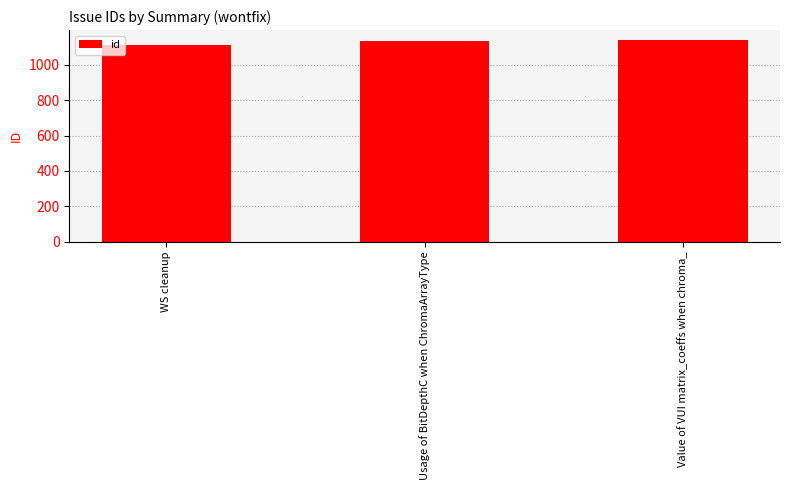

How many categories are shown in the chart?

3